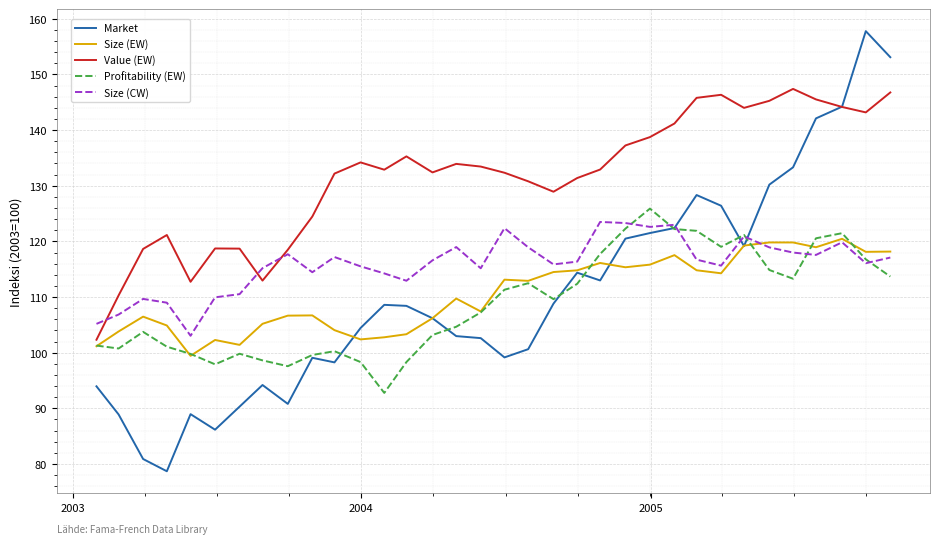

Does the chart display data point markers on the line(s)?

No